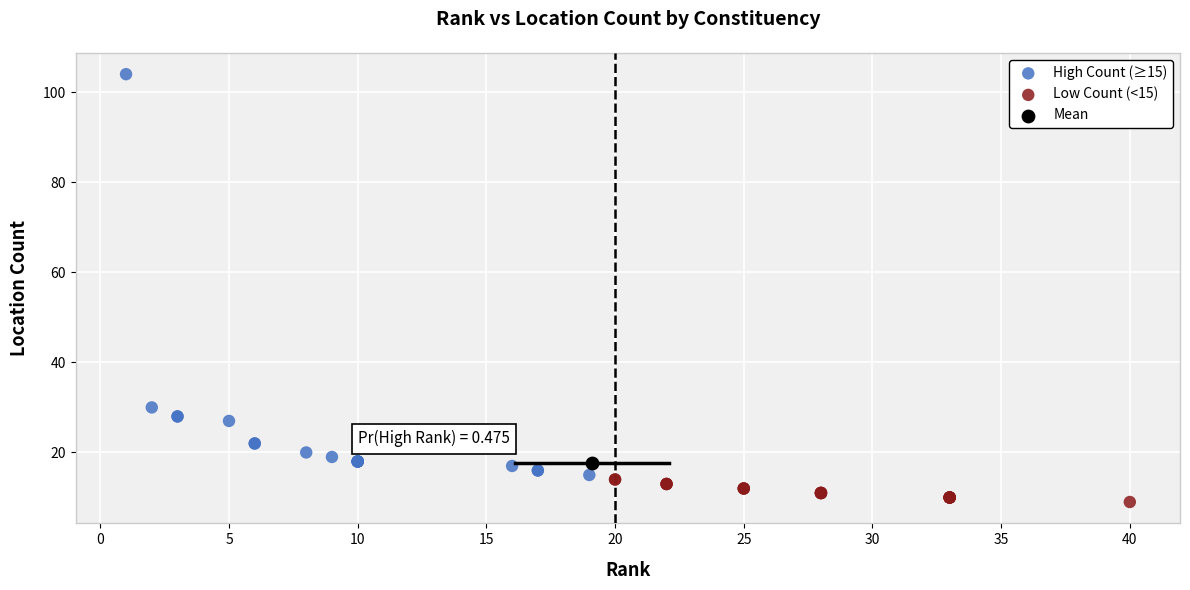

What are all the series names shown in the legend?

High Count (≥15), Low Count (<15), Mean